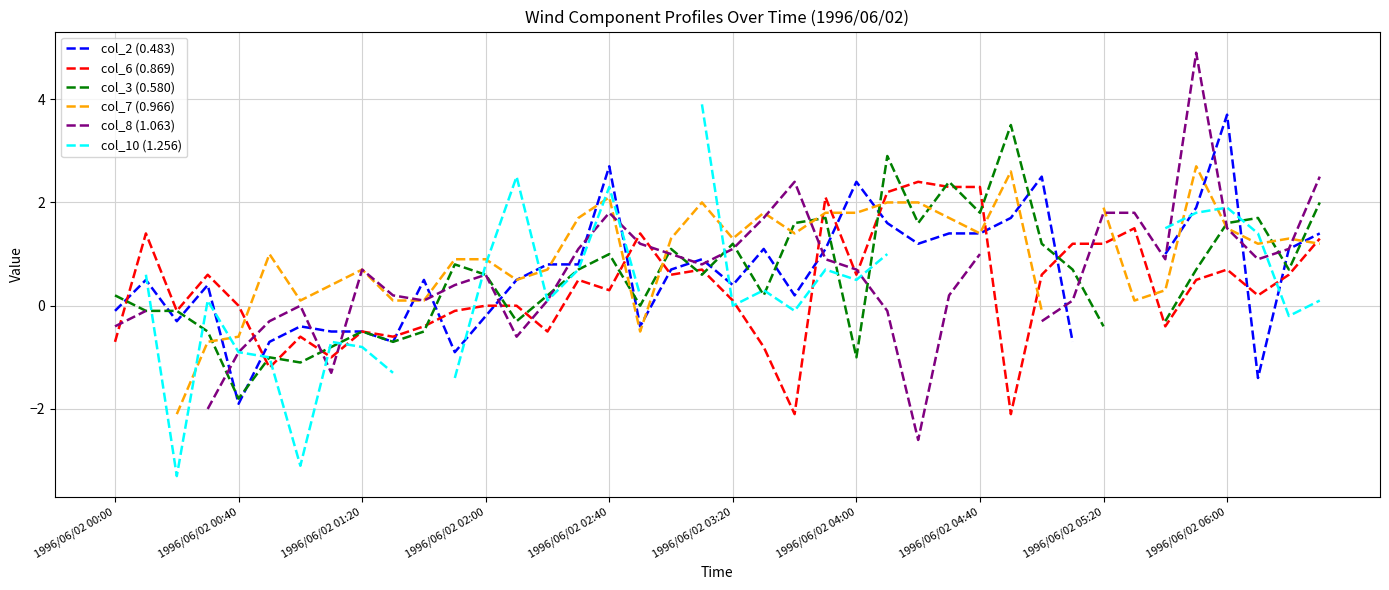

What is the value of the col_3 (0.580) point at the 29th from the left?

1.8